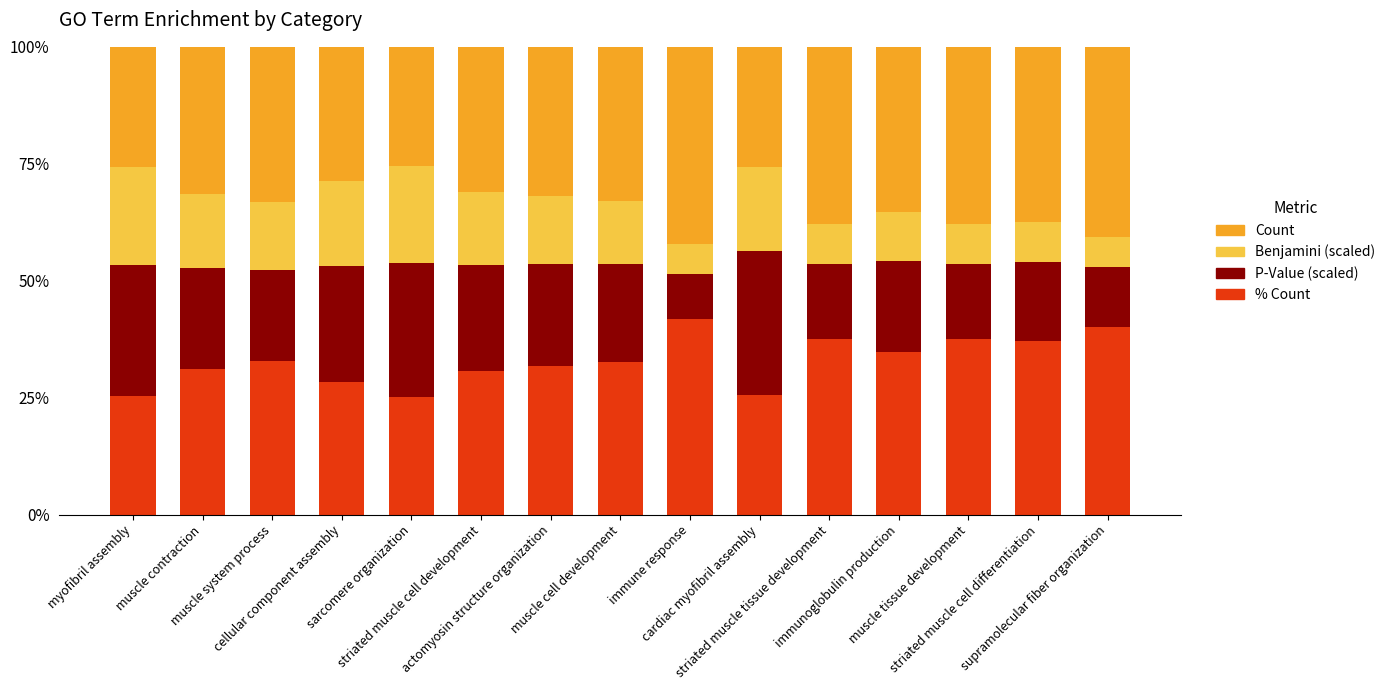

How many distinct data groups are displayed?

4